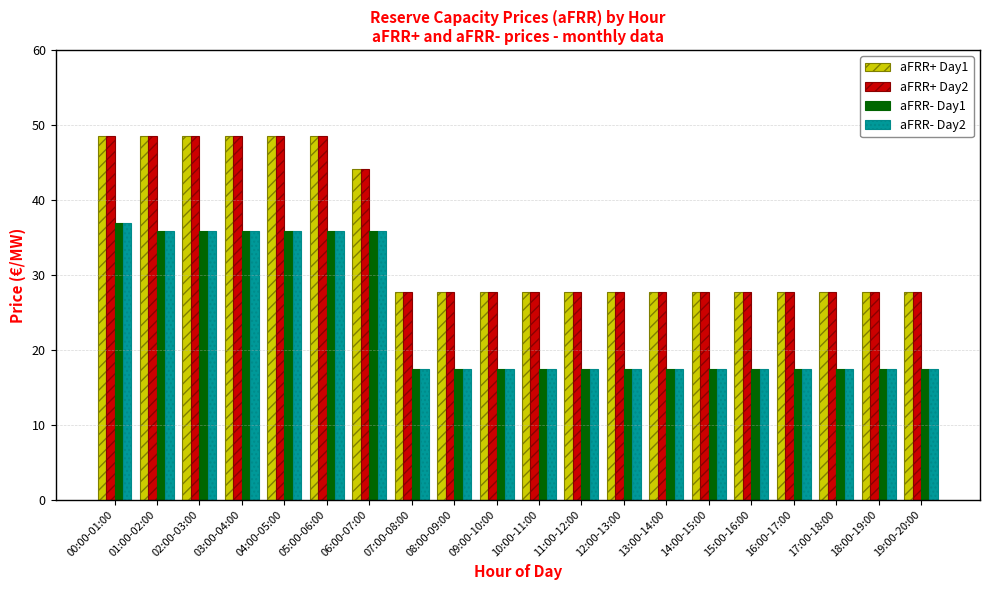

What is the maximum value for aFRR- Day1?

36.9